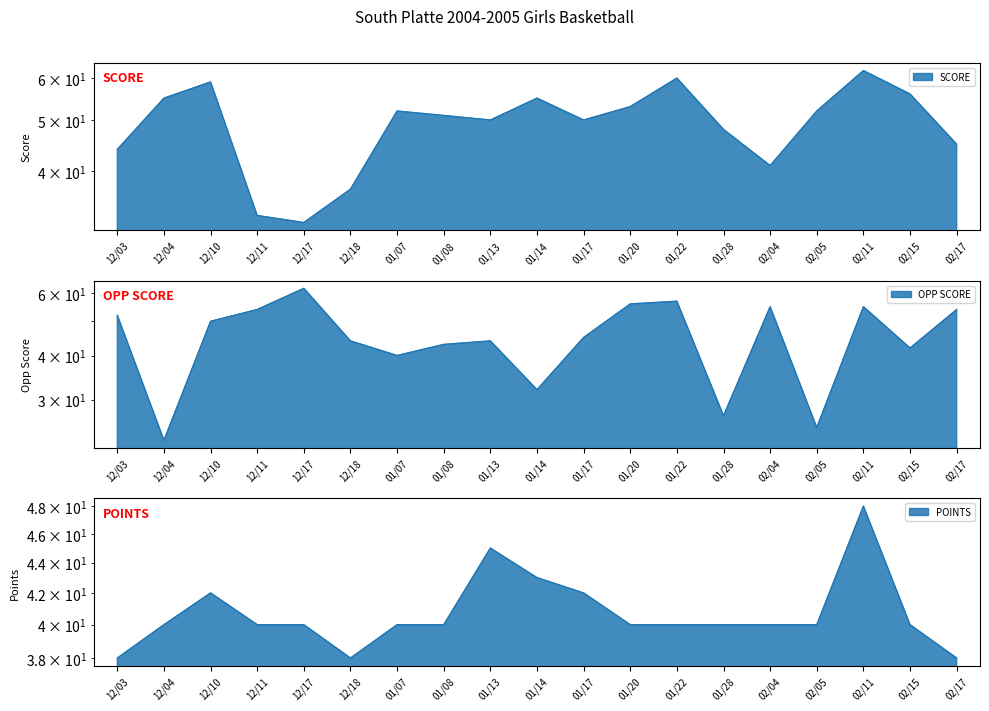

True or false: POINTS and OPP SCORE cross at least once.

True